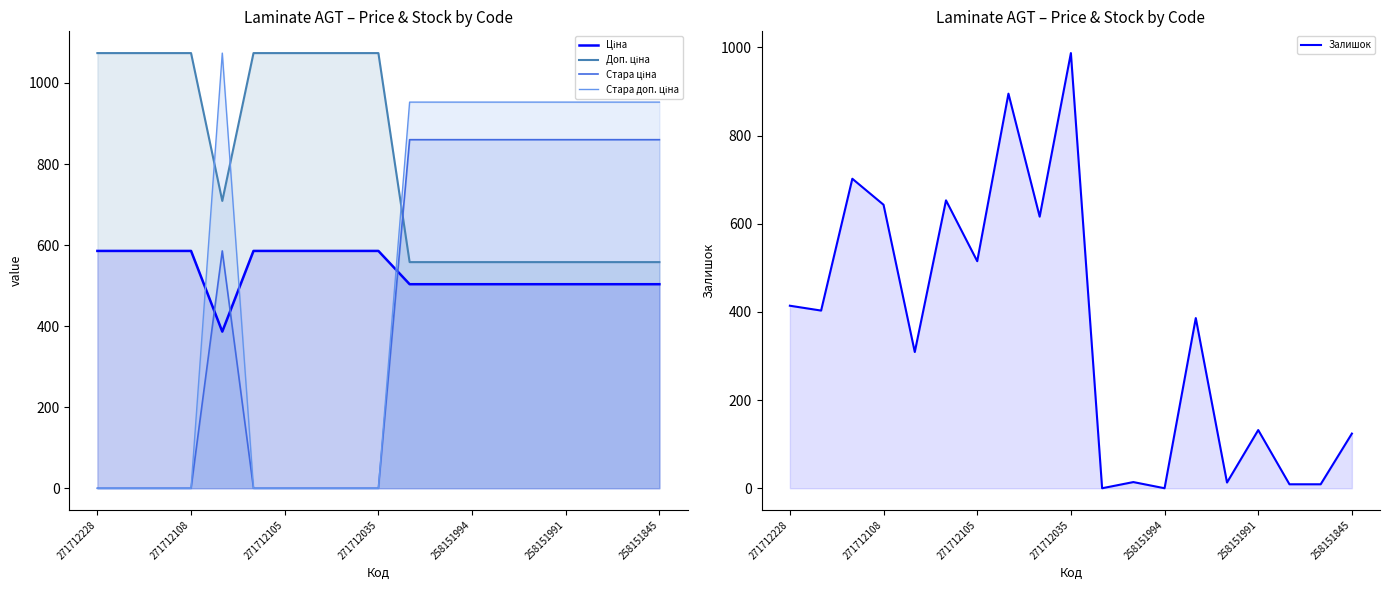

Reading left to right, transcribe all the data shown in this chart.

Ціна: 585.6	585.6	585.6	585.6	386.5	585.6	585.6	585.6	585.6	585.6	503.5	503.5	503.5	503.5	503.5	503.5	503.5	503.5	503.5
Доп. ціна: 1073.8	1073.8	1073.8	1073.8	709.0	1073.8	1073.8	1073.8	1073.8	1073.8	558.0	558.0	558.0	558.0	558.0	558.0	558.0	558.0	558.0
Стара ціна: 0.0	0.0	0.0	0.0	585.6	0.0	0.0	0.0	0.0	0.0	860.1	860.1	860.1	860.1	860.1	860.1	860.1	860.1	860.1
Стара доп. ціна: 0.0	0.0	0.0	0.0	1073.8	0.0	0.0	0.0	0.0	0.0	952.8	952.8	952.8	952.8	952.8	952.8	952.8	952.8	952.8
Залишок: 414.0	403.0	702.0	643.0	309.0	653.0	515.0	895.0	616.0	987.0	0.0	14.0	0.0	386.0	13.0	132.0	9.0	9.0	124.0